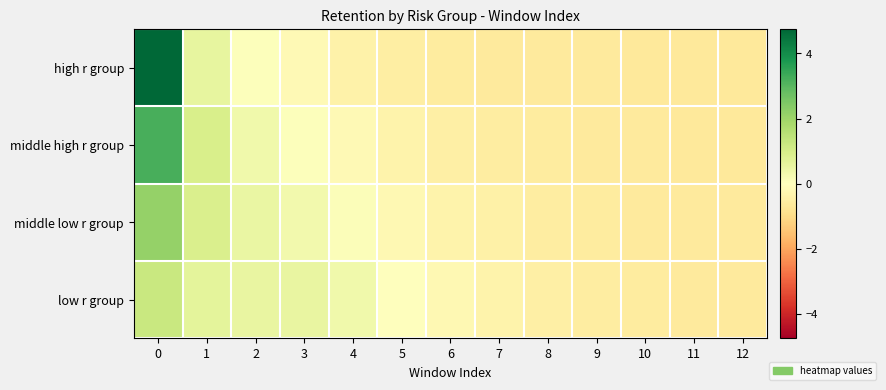

Which series changed the most between 6 and 9?

row_3